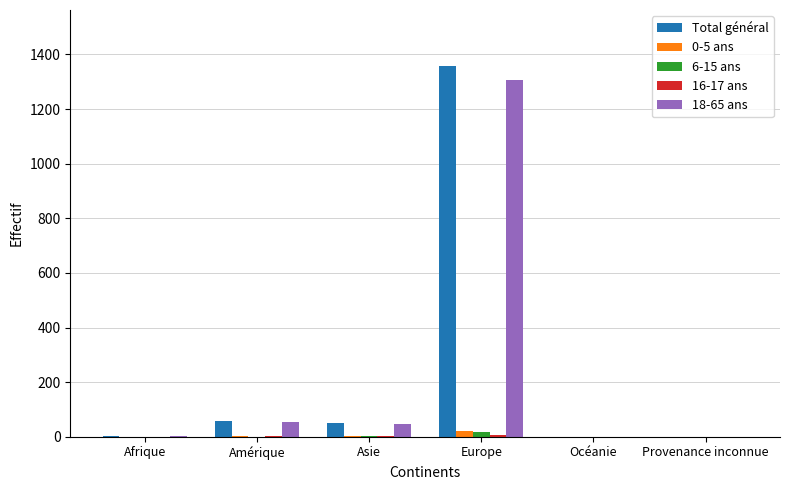

At which category is the sum across all series the highest?

Europe